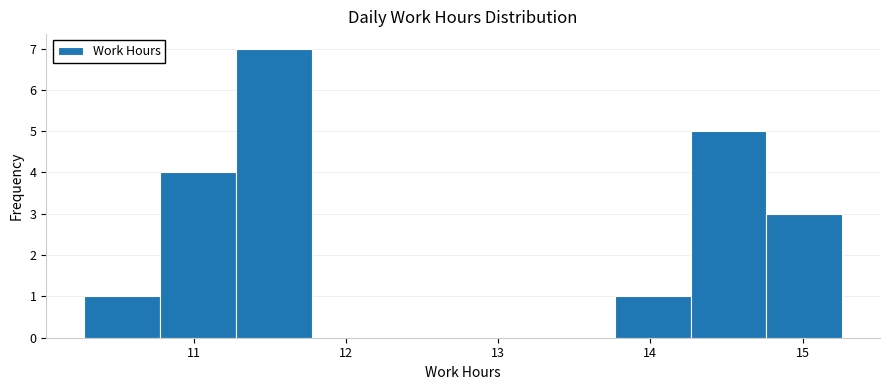

Reading left to right, list every bar in this chart as the range it spans on the x-axis followed by its height. Neither the bar edges nor the heights are printed on the chart, so give them approximately, as read against the axes.

10.3 to 10.8: 1
10.8 to 11.3: 4
11.3 to 11.8: 7
11.8 to 12.3: 0
12.3 to 12.8: 0
12.8 to 13.3: 0
13.3 to 13.8: 0
13.8 to 14.3: 1
14.3 to 14.8: 5
14.8 to 15.3: 3